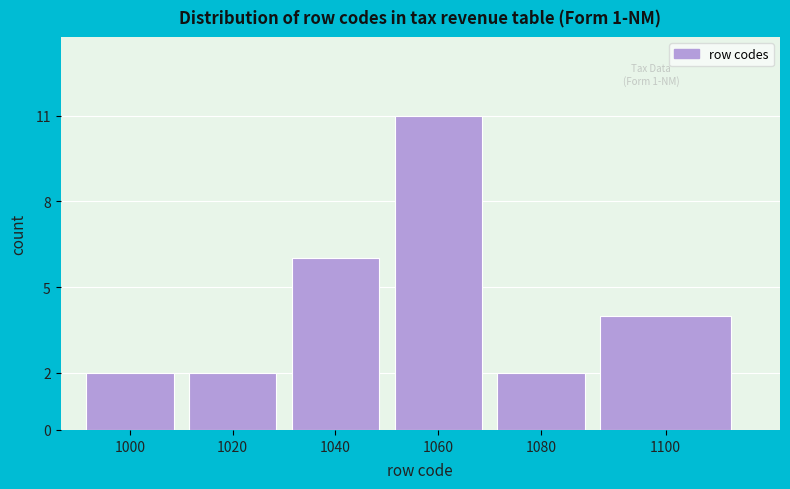

Reading left to right, list all the values displayed in this chart.

1000=2	1020=2	1040=6	1060=11	1080=2	1100=4